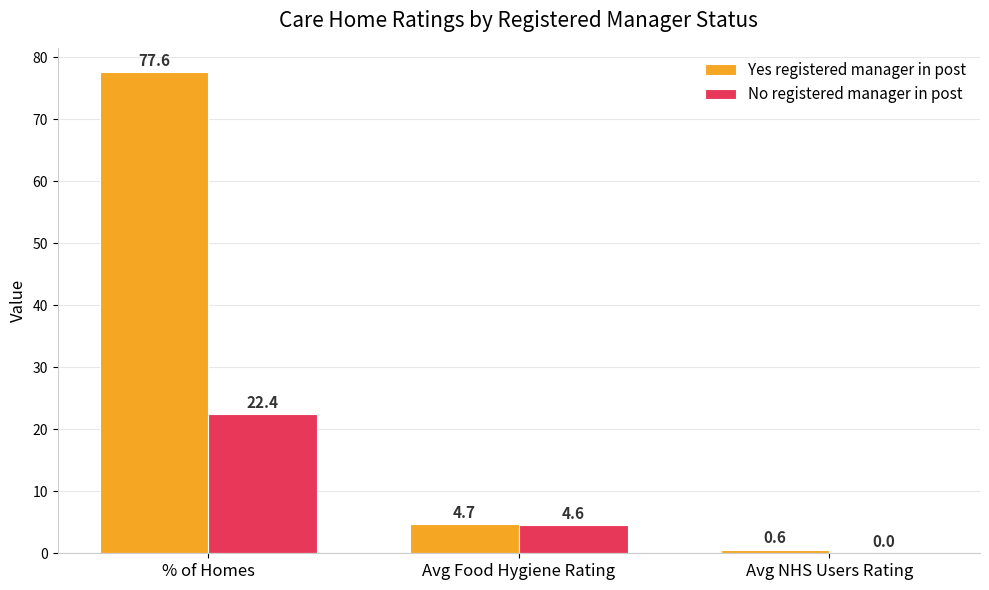

What is the greatest value displayed?

77.6